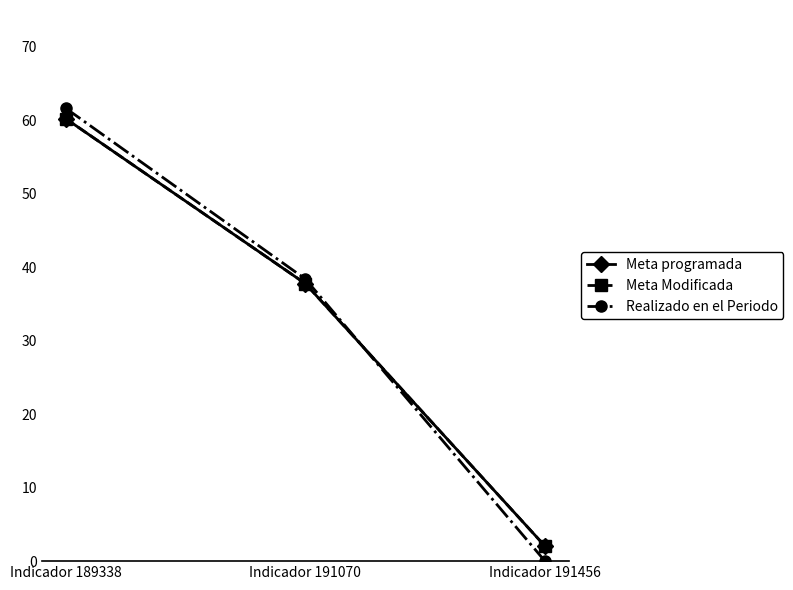

List the series in order of their peak value, lowest first.

Meta programada, Meta Modificada, Realizado en el Periodo